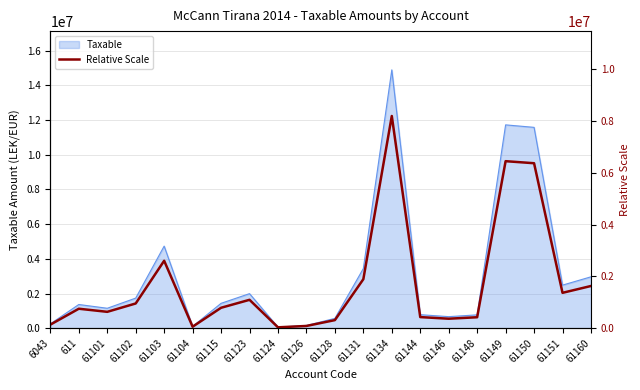

How many lines are shown in the chart?

1